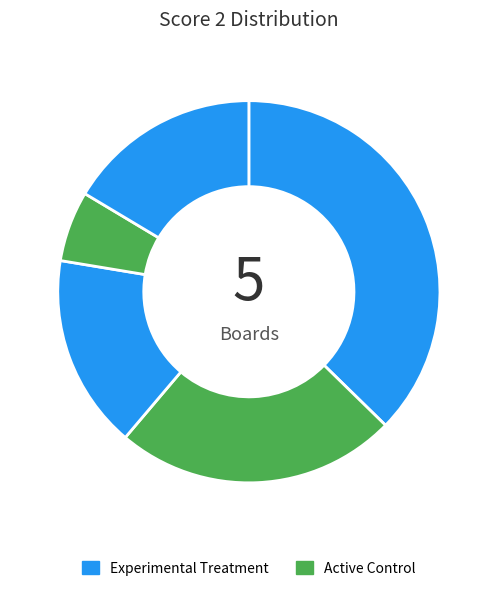

Count the number of slices in the pie.

5